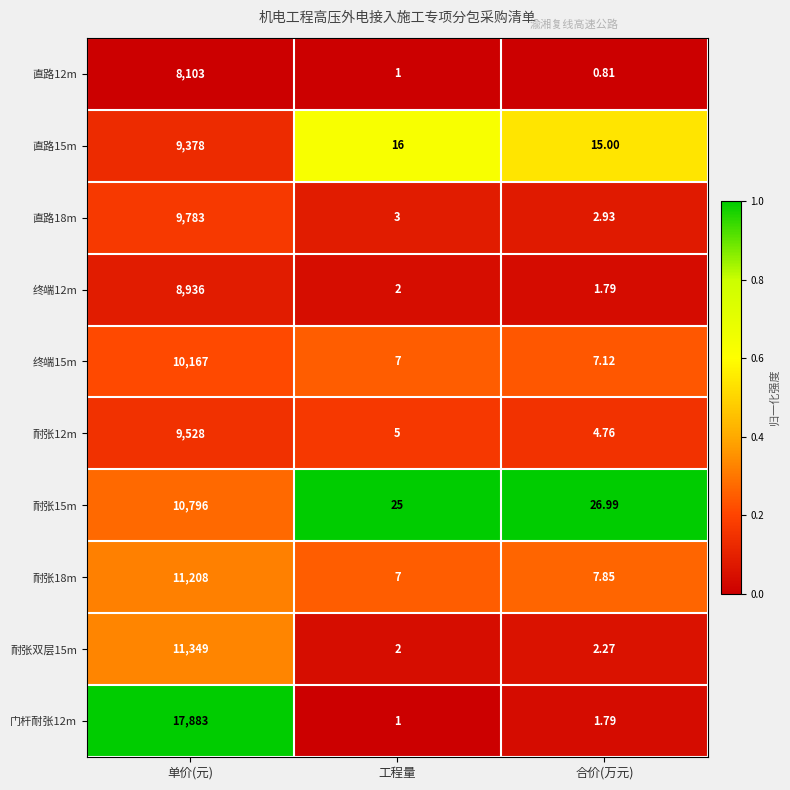

Where is 耐张双层15m nearest to the value 5675?

合价(万元)